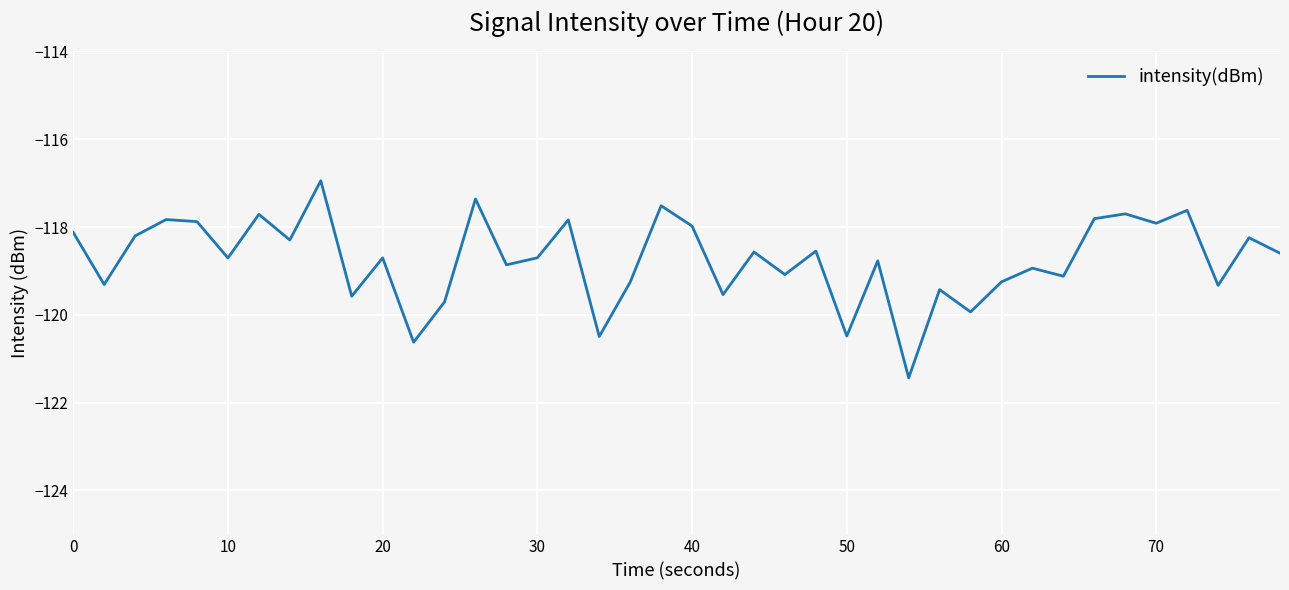

What is the greatest value displayed?

-116.9